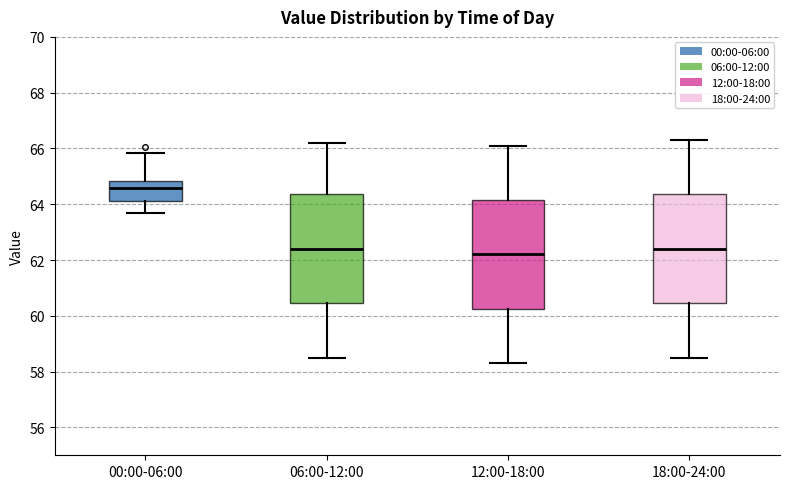

Reading left to right, transcribe this box plot: for each box, give where its median line is, the range the box spans, and where its two whiskers end, as read against the y-axis. The values are not printed on the chart, so give them approximately, as read against the axis.

00:00-06:00: median 64.6, box 64.2 to 64.8, whiskers 63.6 to 65.8
06:00-12:00: median 62.4, box 60.4 to 64.4, whiskers 58.6 to 66.2
12:00-18:00: median 62.2, box 60.2 to 64.2, whiskers 58.4 to 66.2
18:00-24:00: median 62.4, box 60.4 to 64.4, whiskers 58.6 to 66.4